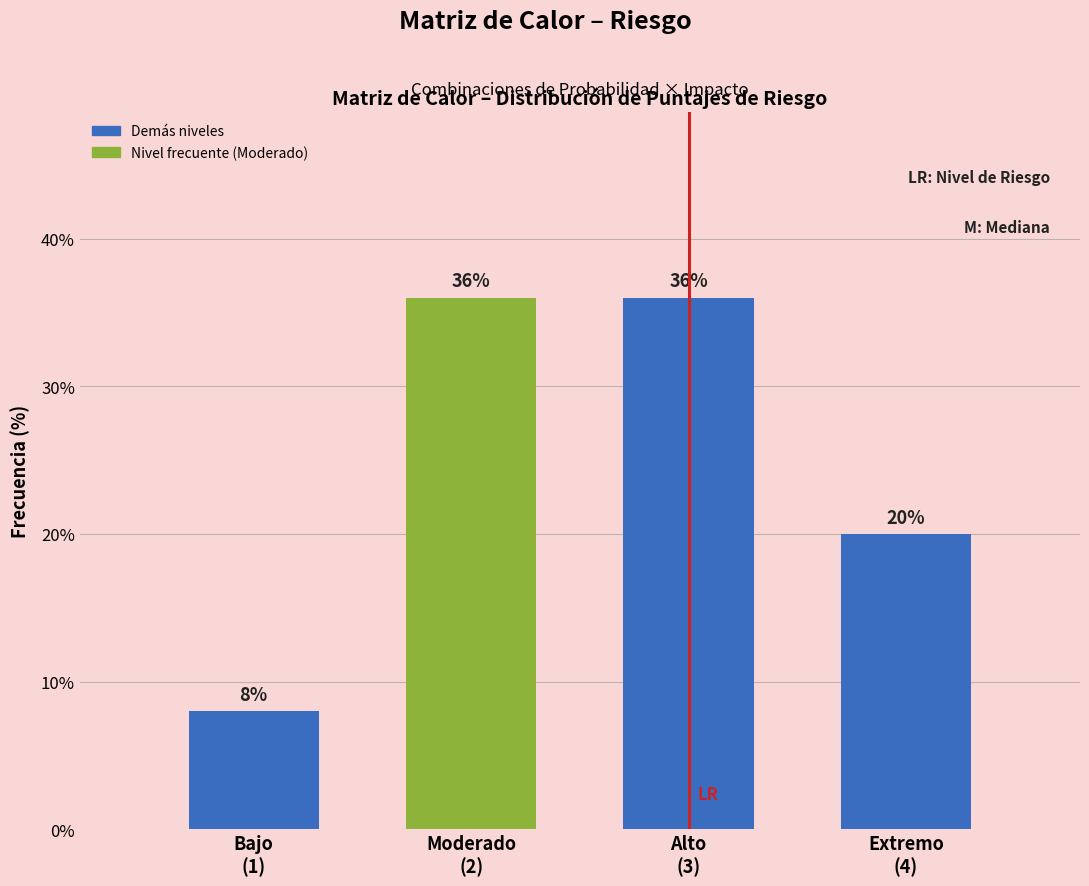

Reading left to right, transcribe all the data shown in this chart.

8	36	36	20